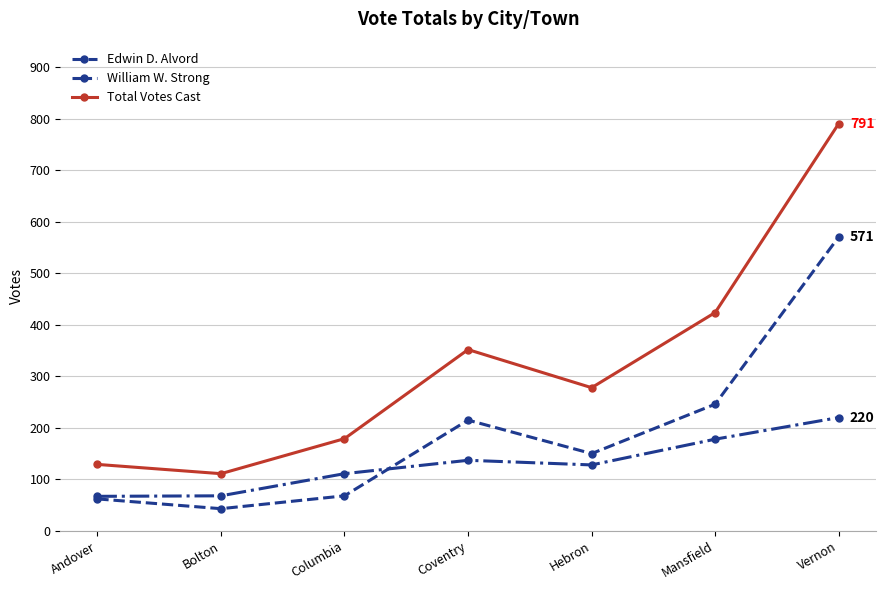

At which category does the chart reach its peak across all series?

Vernon